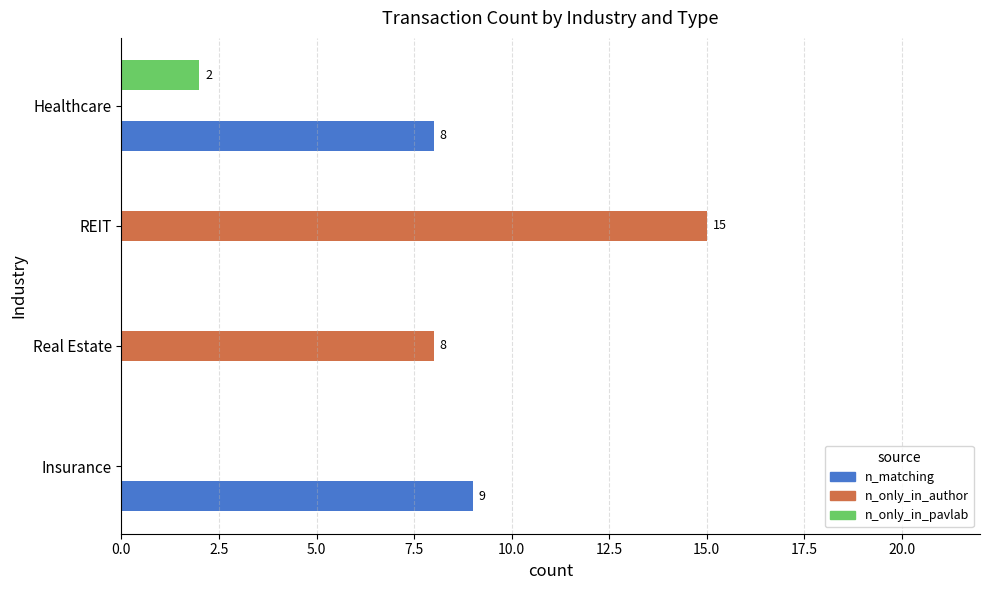

True or false: n_only_in_author has a value of 15 at REIT.

True